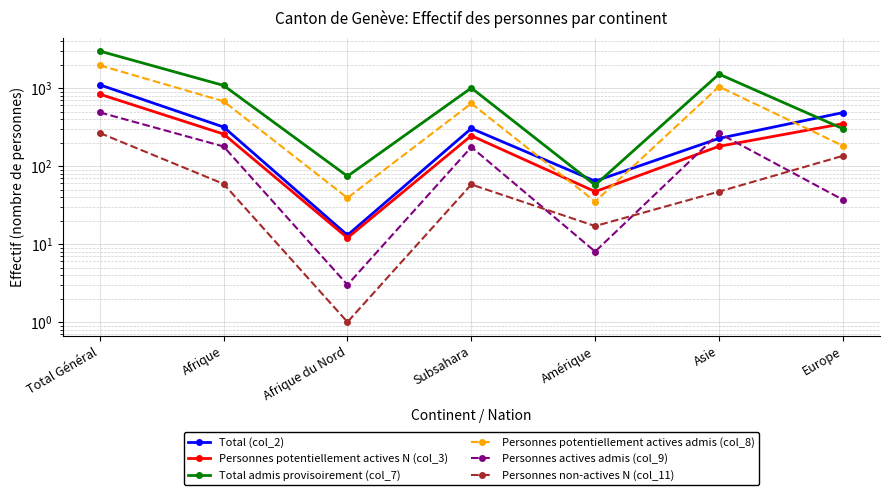

What position from the right is Asie?

2